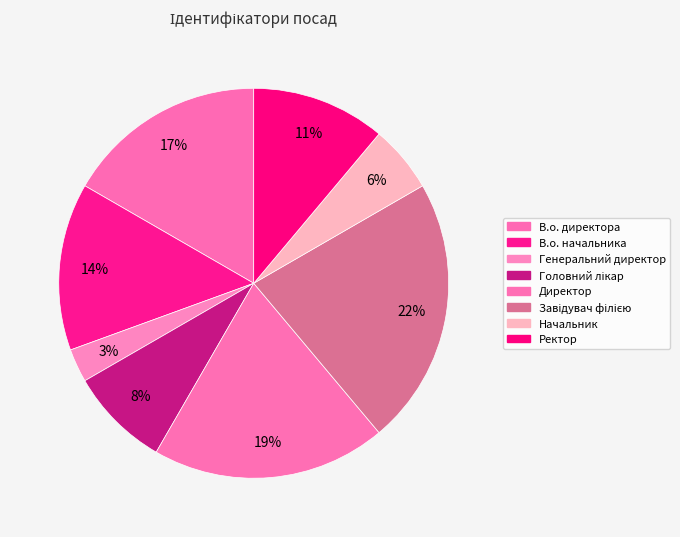

How many segments does this pie chart have?

8